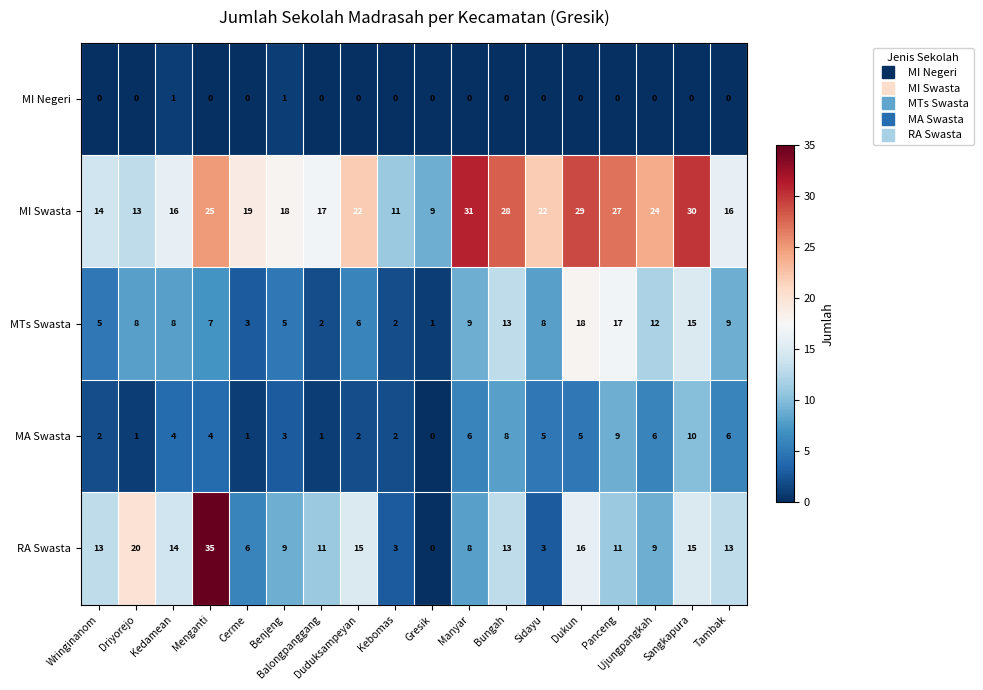

What is the total value across all series at Manyar?

54